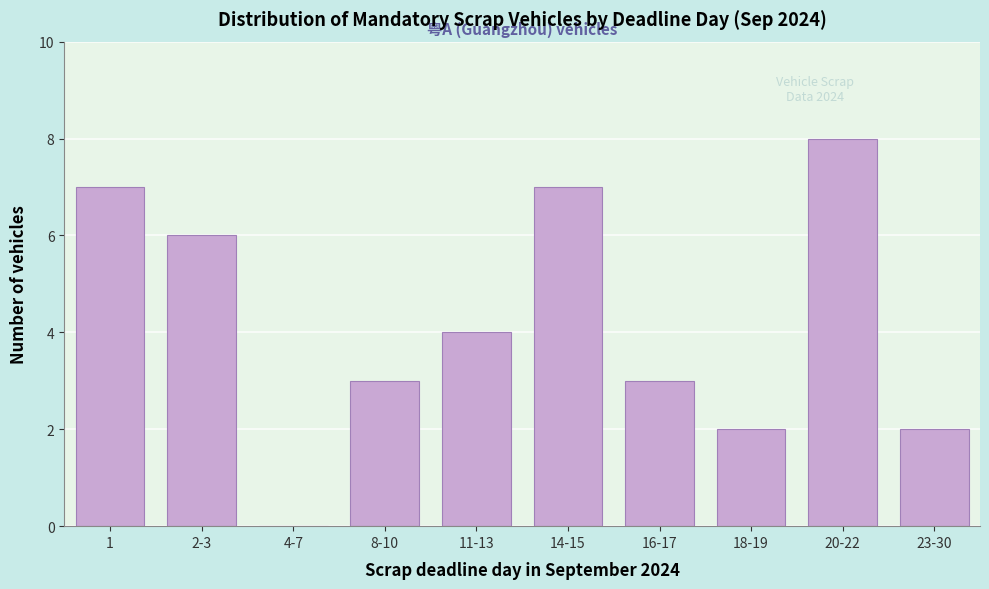

Reading left to right, list all the values displayed in this chart.

1=7	2-3=6	4-7=0	8-10=3	11-13=4	14-15=7	16-17=3	18-19=2	20-22=8	23-30=2